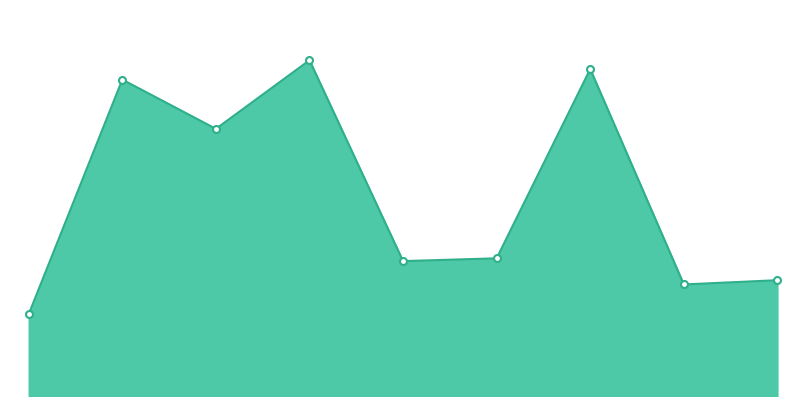

What is the label of the 7th point from the left?

Fostoria, OH